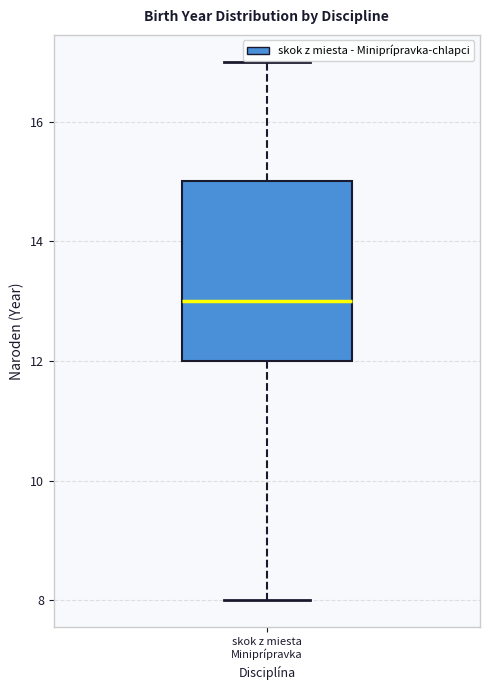

Transcribe this box plot: give where the median line is, the range the box spans, and where the two whiskers end, as read against the y-axis. The values are not printed on the chart, so give them approximately, as read against the axis.

median 13, box 12 to 15, whiskers 8 to 17